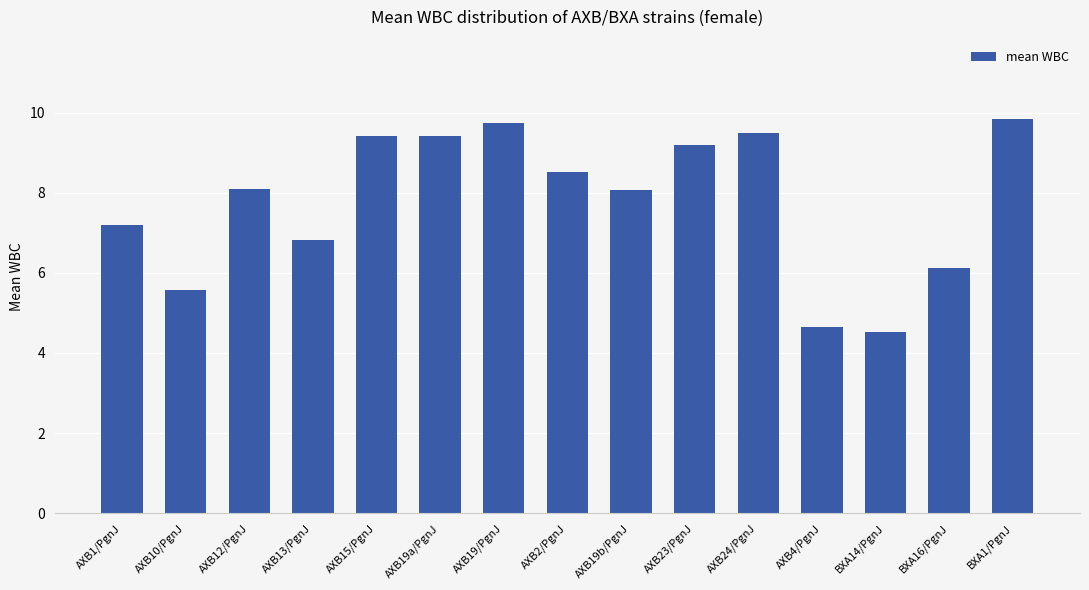

What position from the right is BXA1/PgnJ?

1